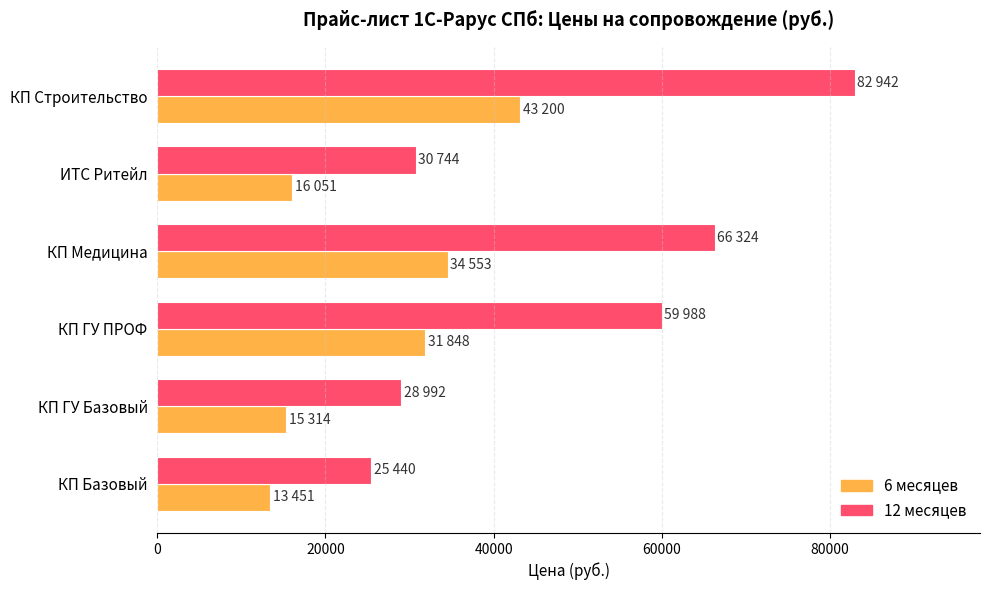

What is the minimum value for 6 месяцев?

13451